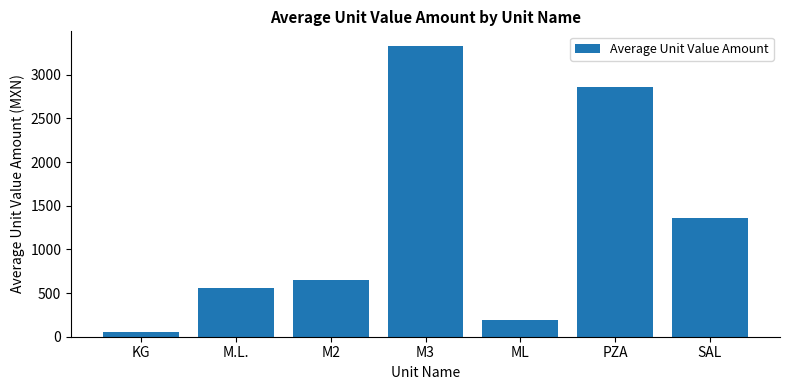

What is the greatest value displayed?

3330.8